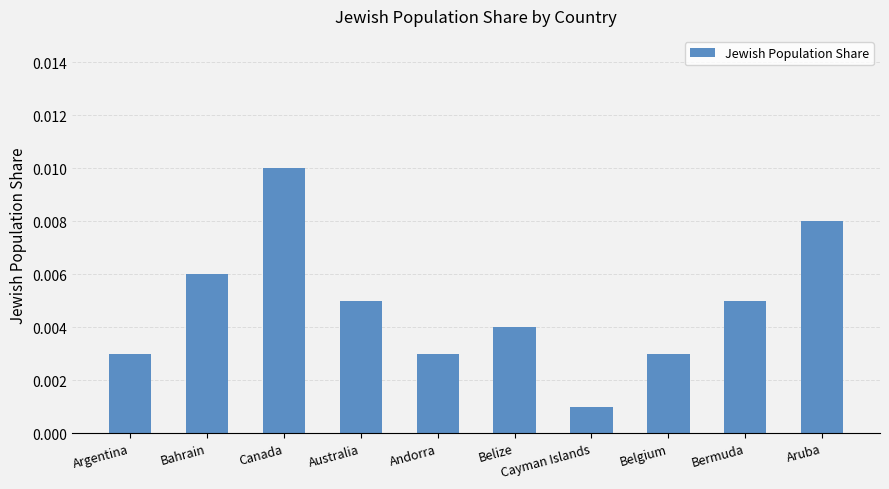

At which label is the value closest to 0?

Cayman Islands